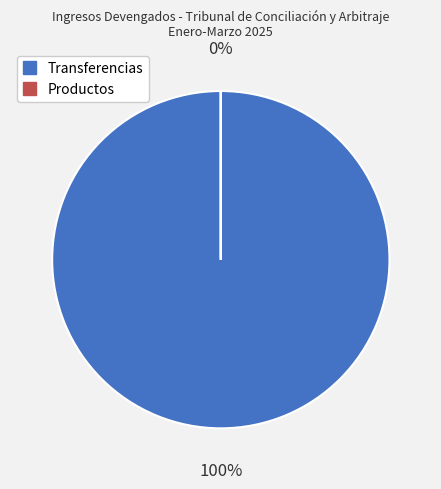

True or false: Transferencias accounts for 100% of the total.

True